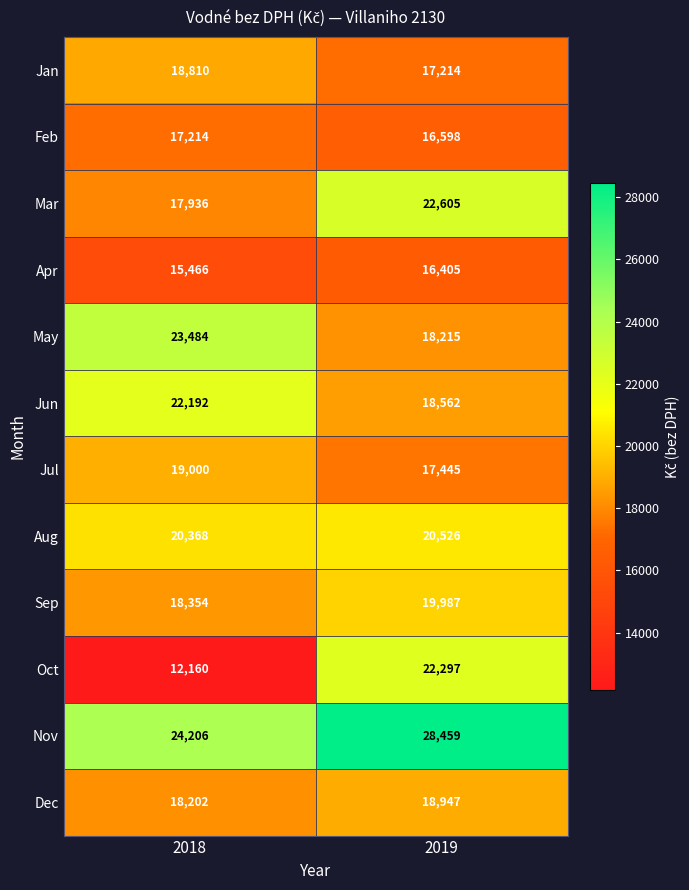

Is it true that Mar equals 22605 at 2019?

True